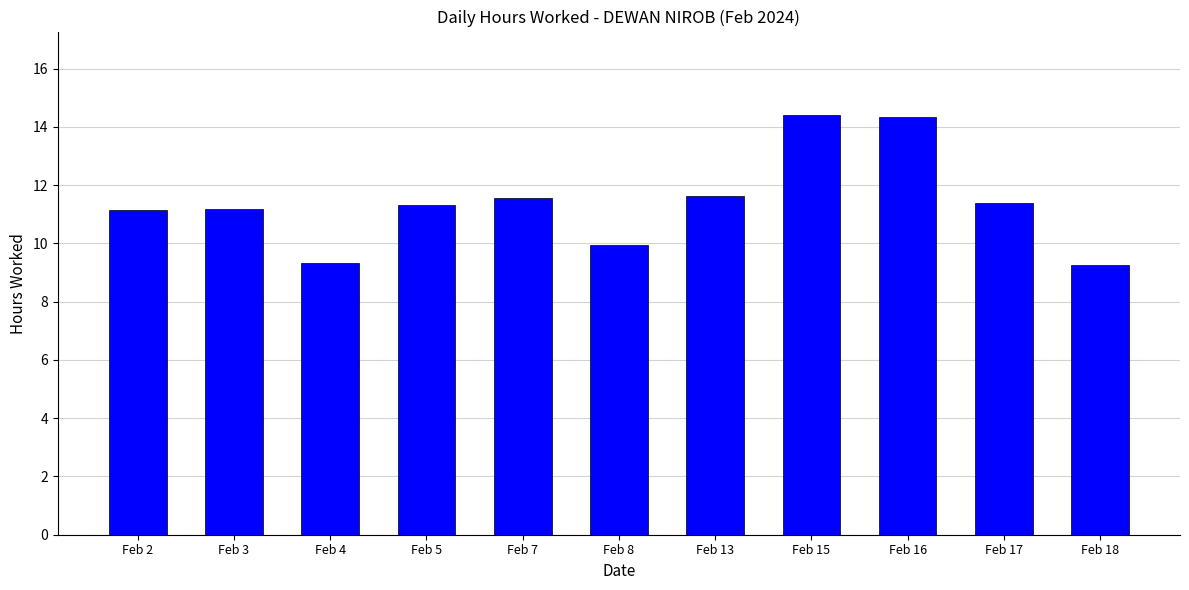

How many data points are less than 11?

3